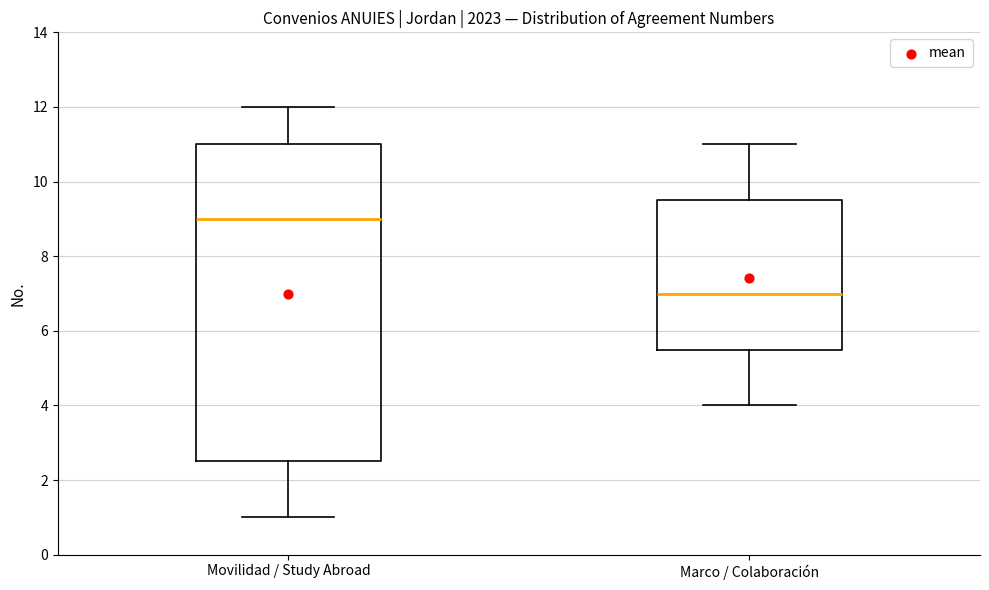

Reading left to right, transcribe this box plot: for each box, give where its median line is, the range the box spans, and where its two whiskers end, as read against the y-axis. The values are not printed on the chart, so give them approximately, as read against the axis.

Movilidad / Study Abroad: median 9.0, box 2.6 to 11.0, whiskers 1.0 to 12.0
Marco / Colaboración: median 7.0, box 5.6 to 9.6, whiskers 4.0 to 11.0